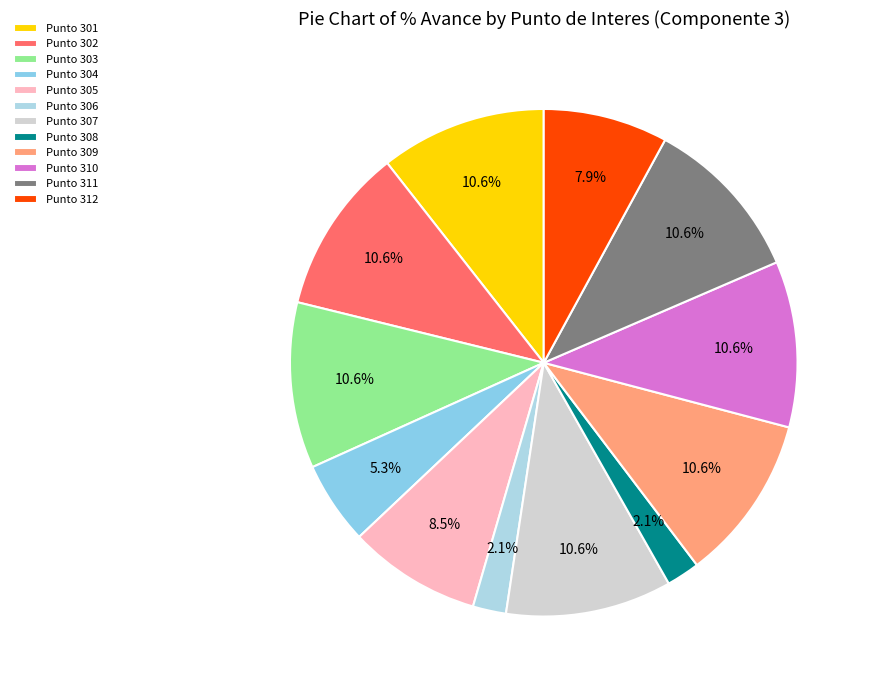

How many slices are in this pie chart?

12